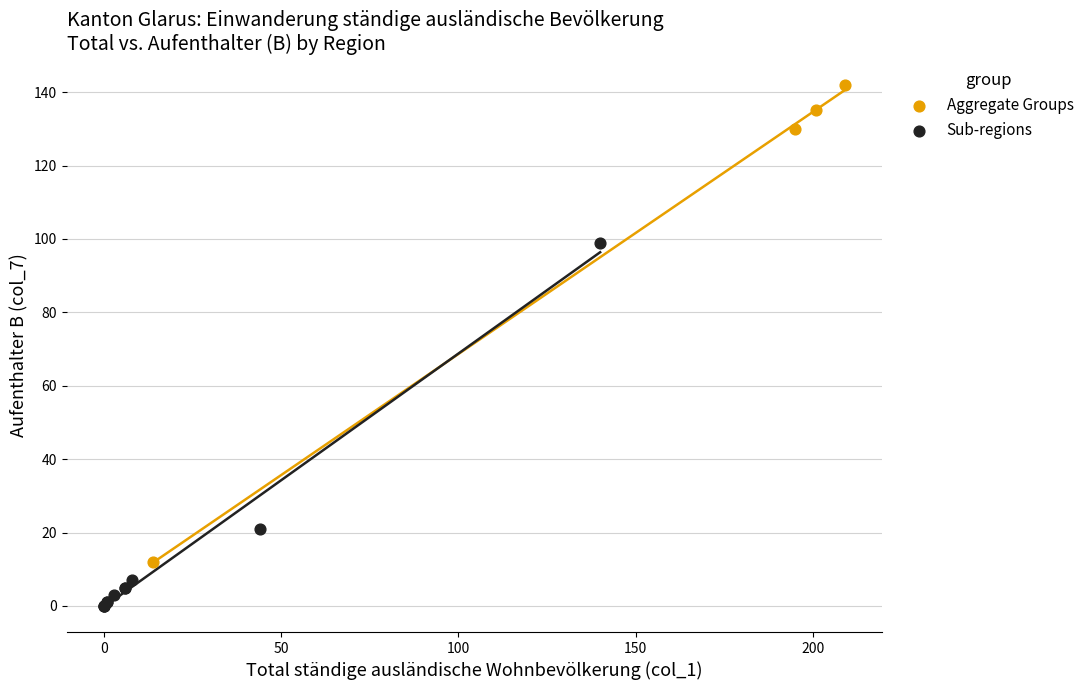

Which series has the largest Y range (max minus min)?

Aggregate Groups